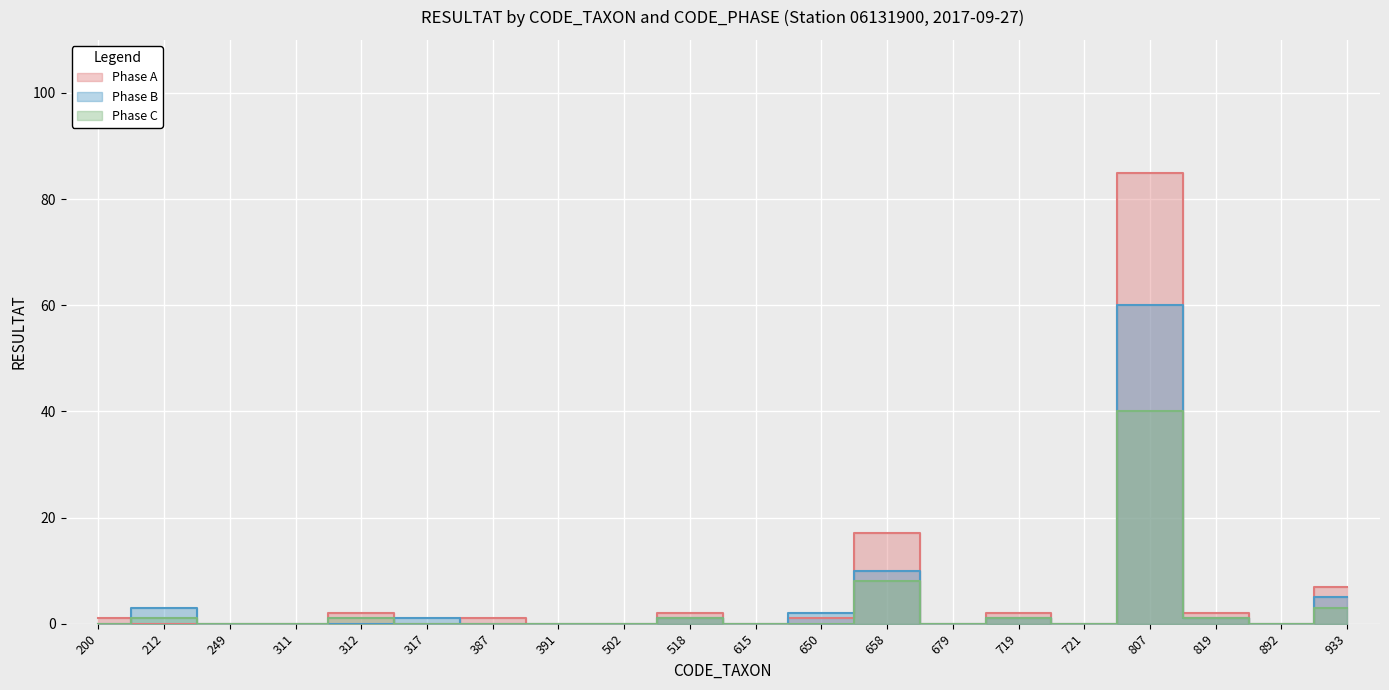

At which category does Phase A reach its first local peak?

312